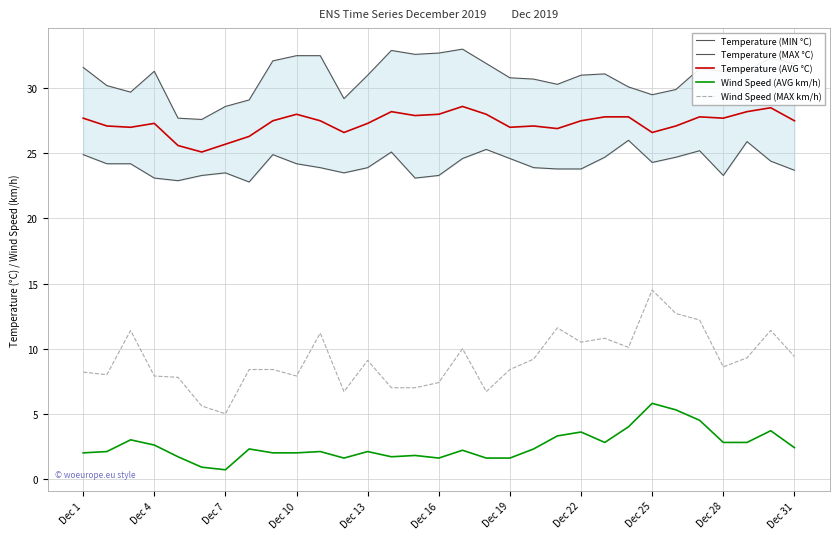

The value of Wind Speed (AVG km/h) at Dec 4 is 2.6. True or false?

True